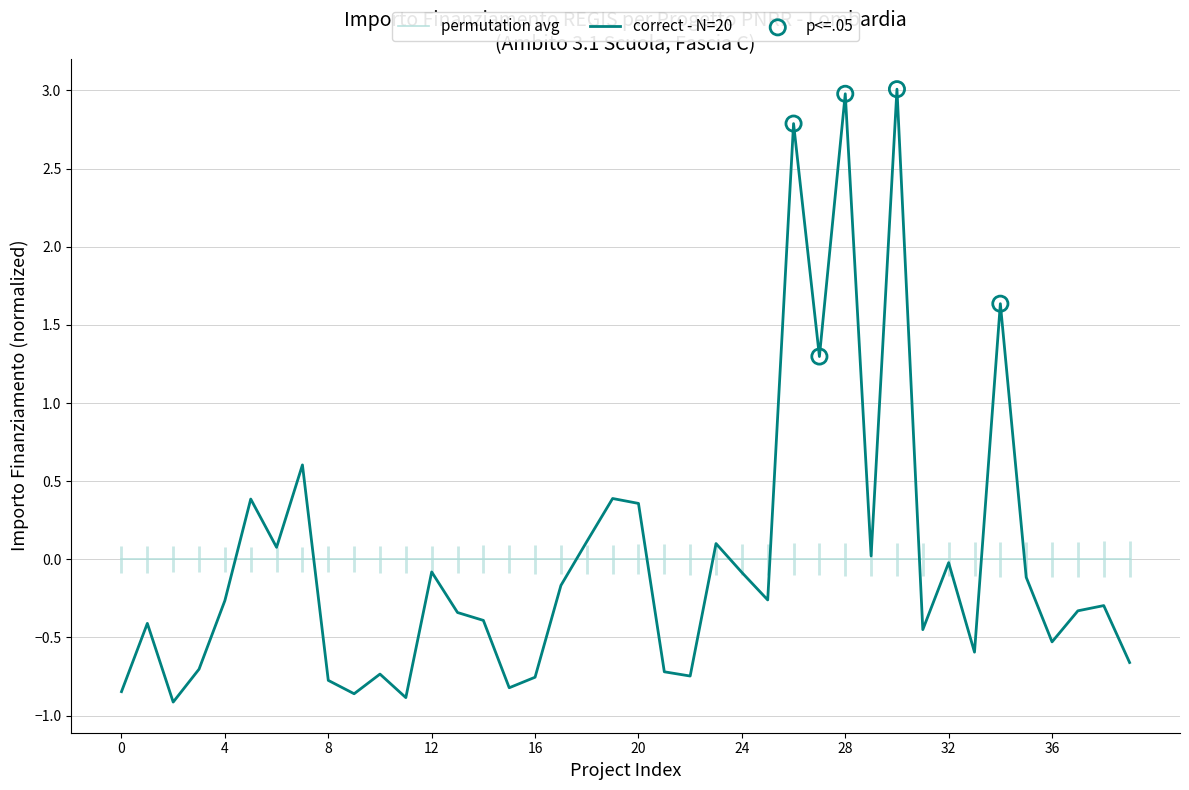

Between 19 and 38, which is larger?

19